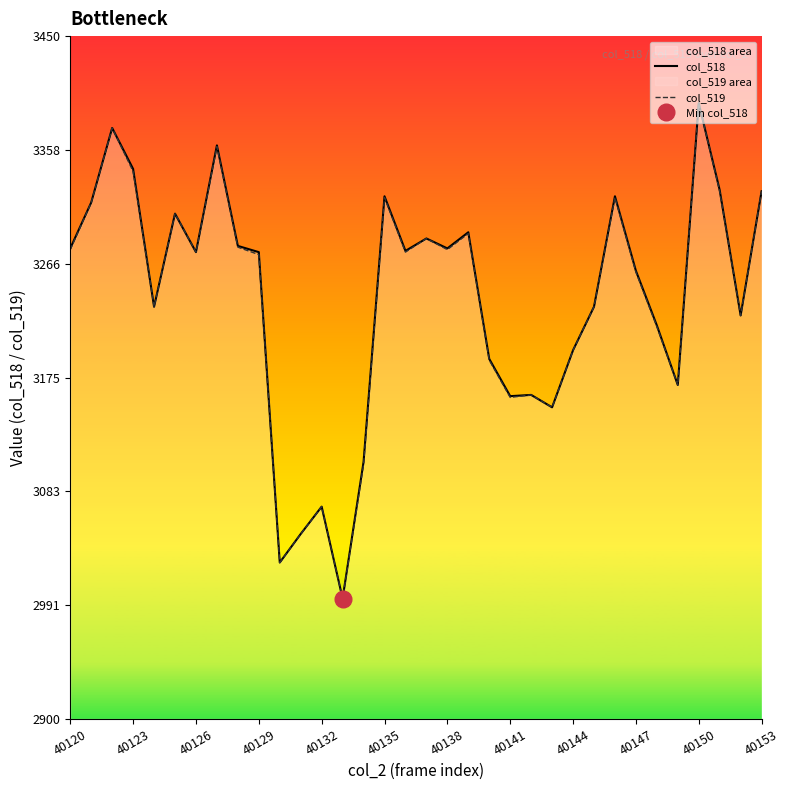

Where does the col_519 series first go above 3276?

40120